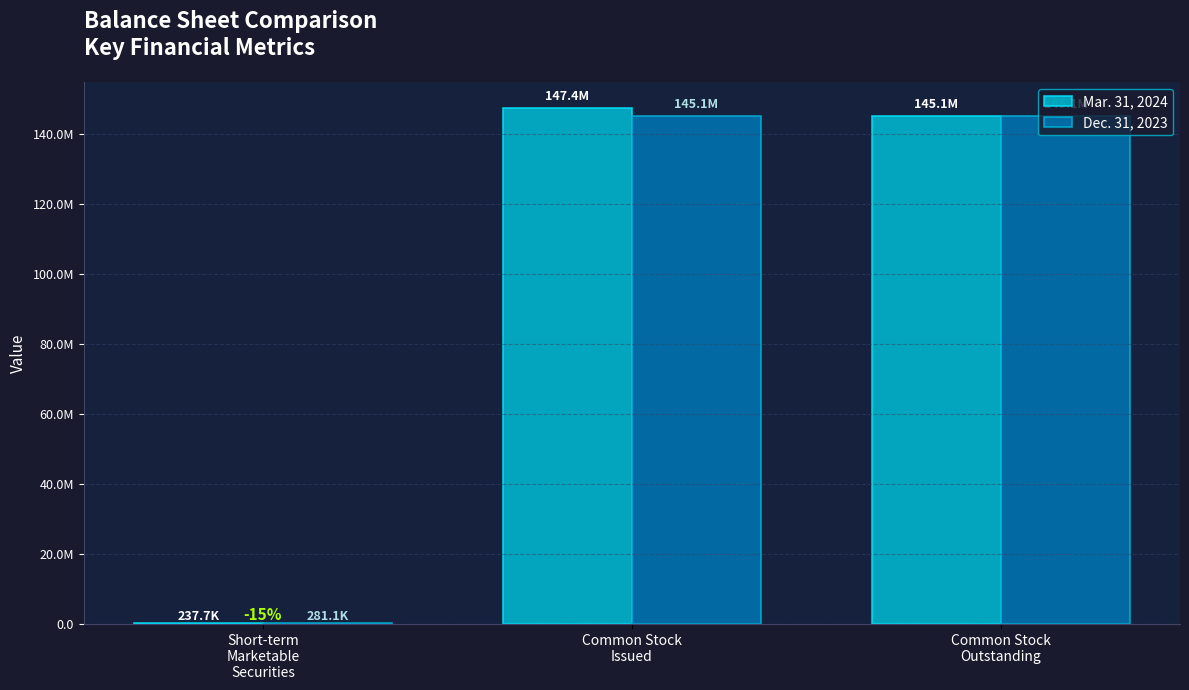

The value of Mar. 31, 2024 at Common Stock
Issued is 147368324. True or false?

True